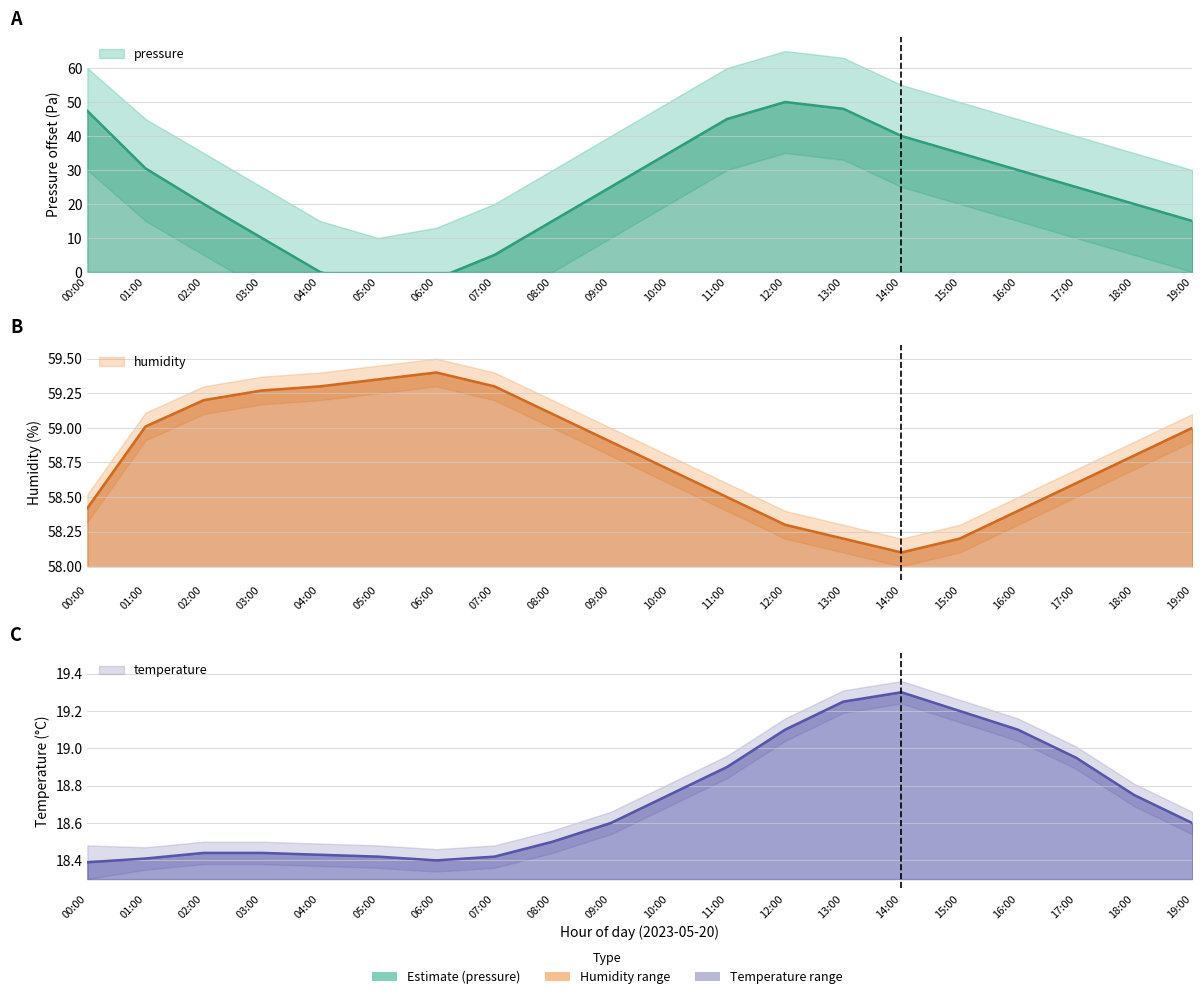

How many data points does each series have?

20